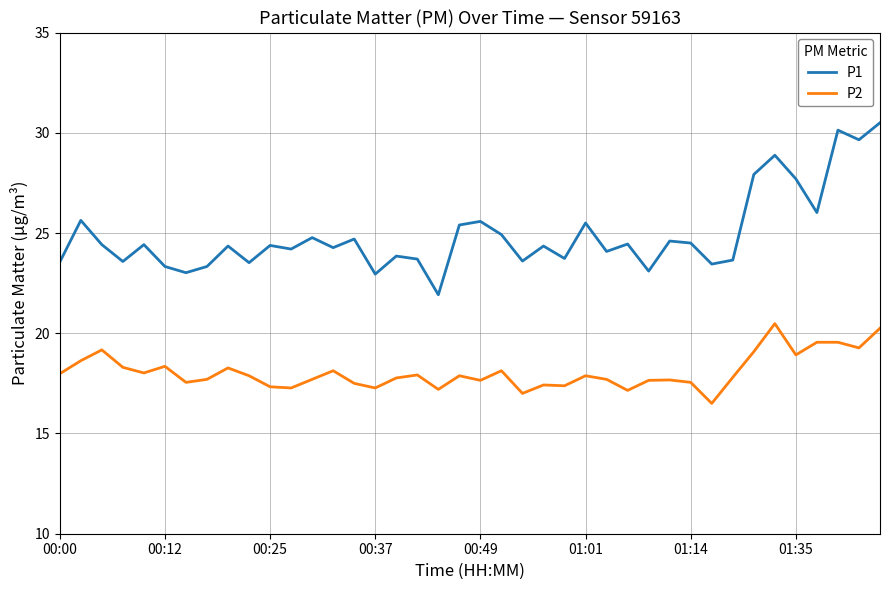

What is the difference between the maximum and minimum values in the P1 series?

8.6